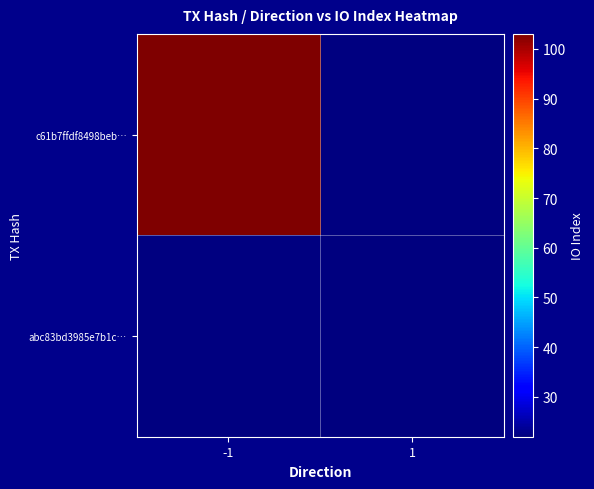

What is the maximum value shown in the chart?

103.0